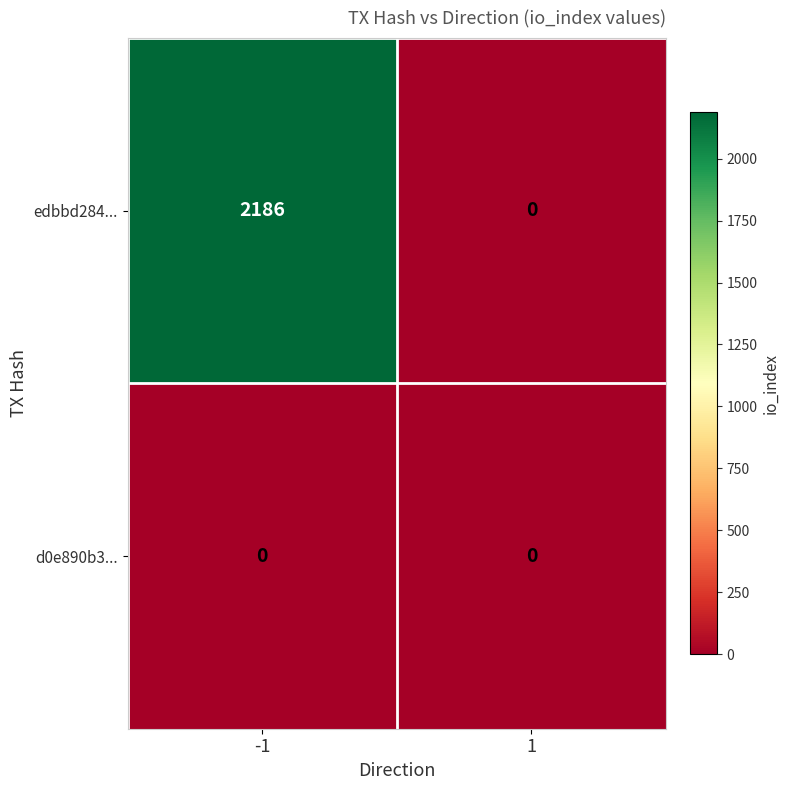

The value of d0e890b3... at 1 is 0. True or false?

True